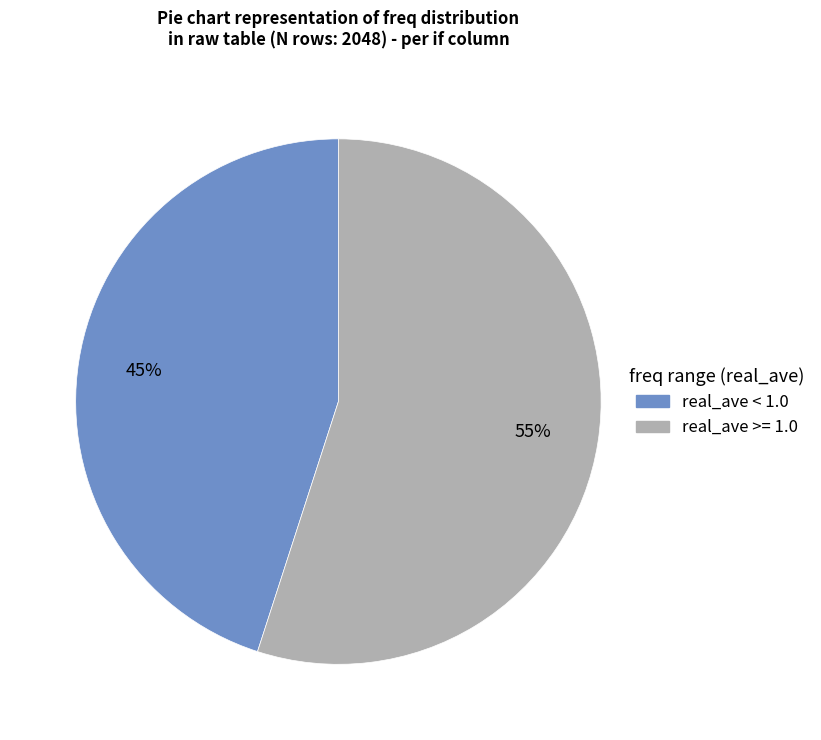

To the nearest percent, what is the average slice percentage?

50%